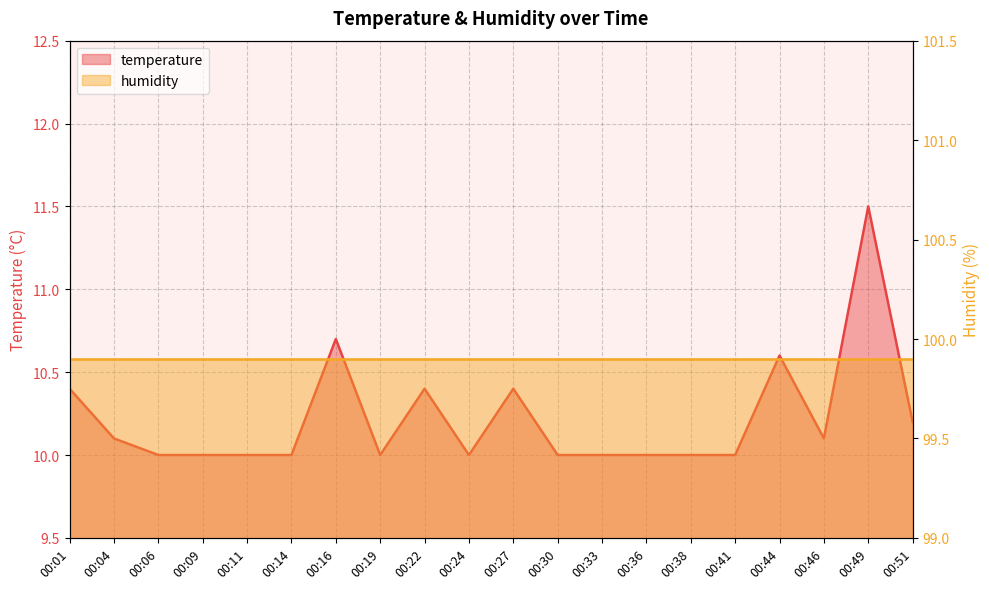

Does the chart have visible grid lines?

Yes